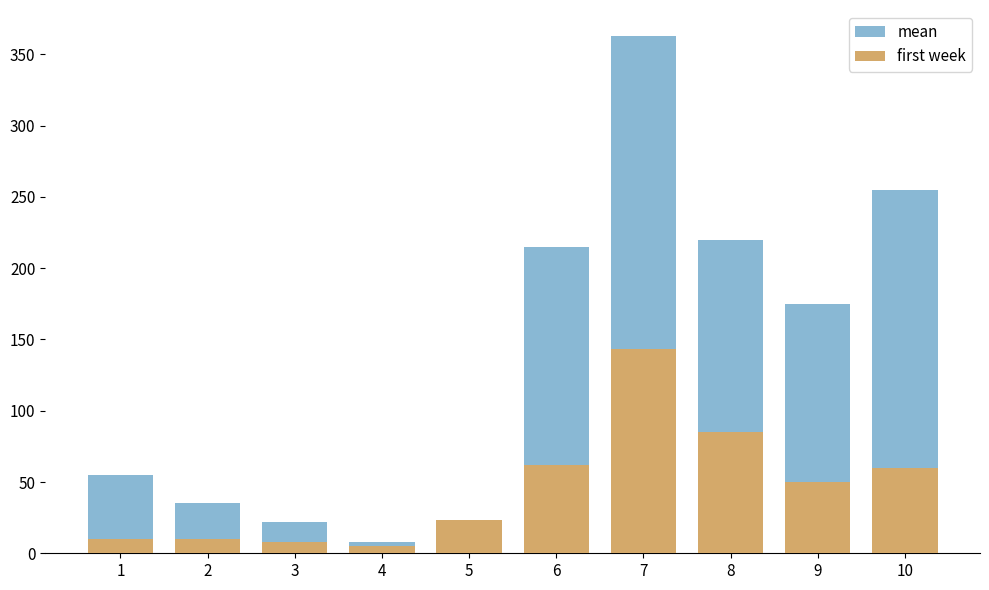

What is the value of the mean bar at the 5th from the left?

20